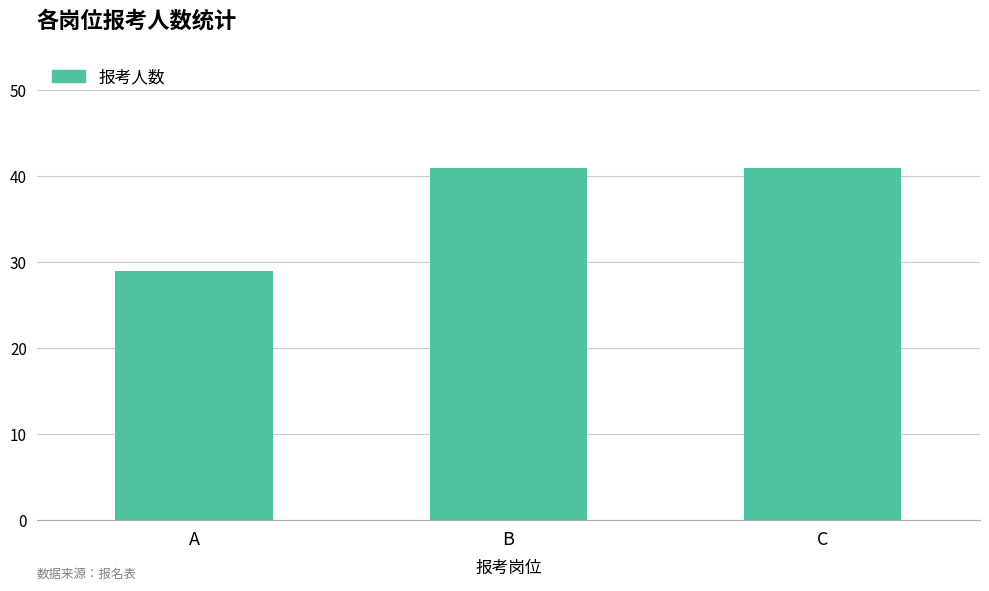

Read the value at A.

29